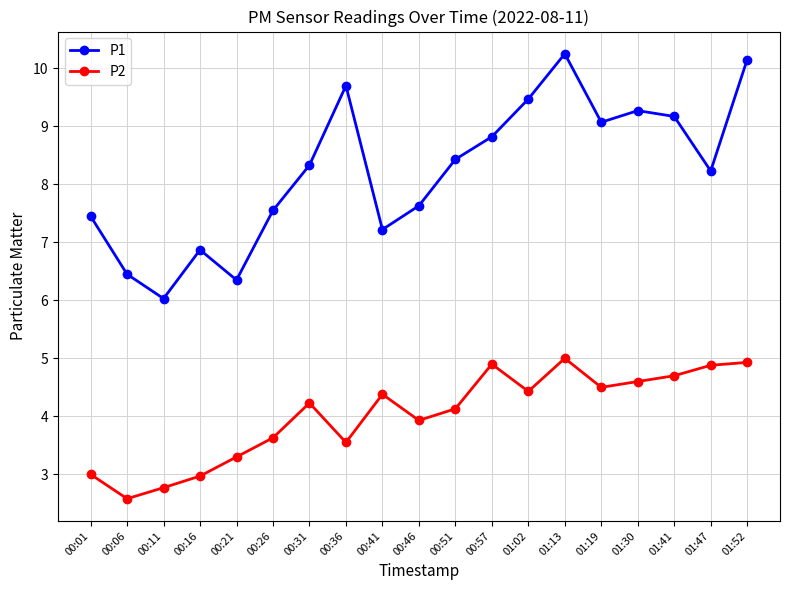

Read the P1 value at 00:16.

6.9